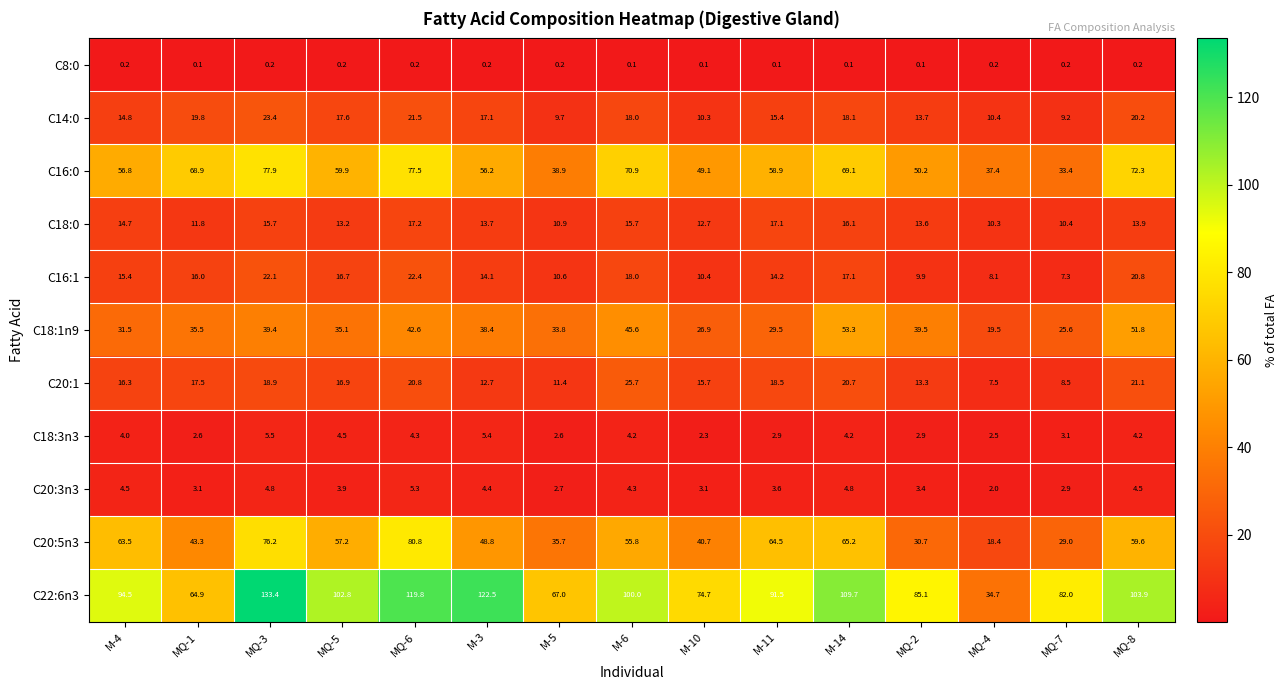

What is the sum of the C18:0 values at M-14 and MQ-8?

30.0